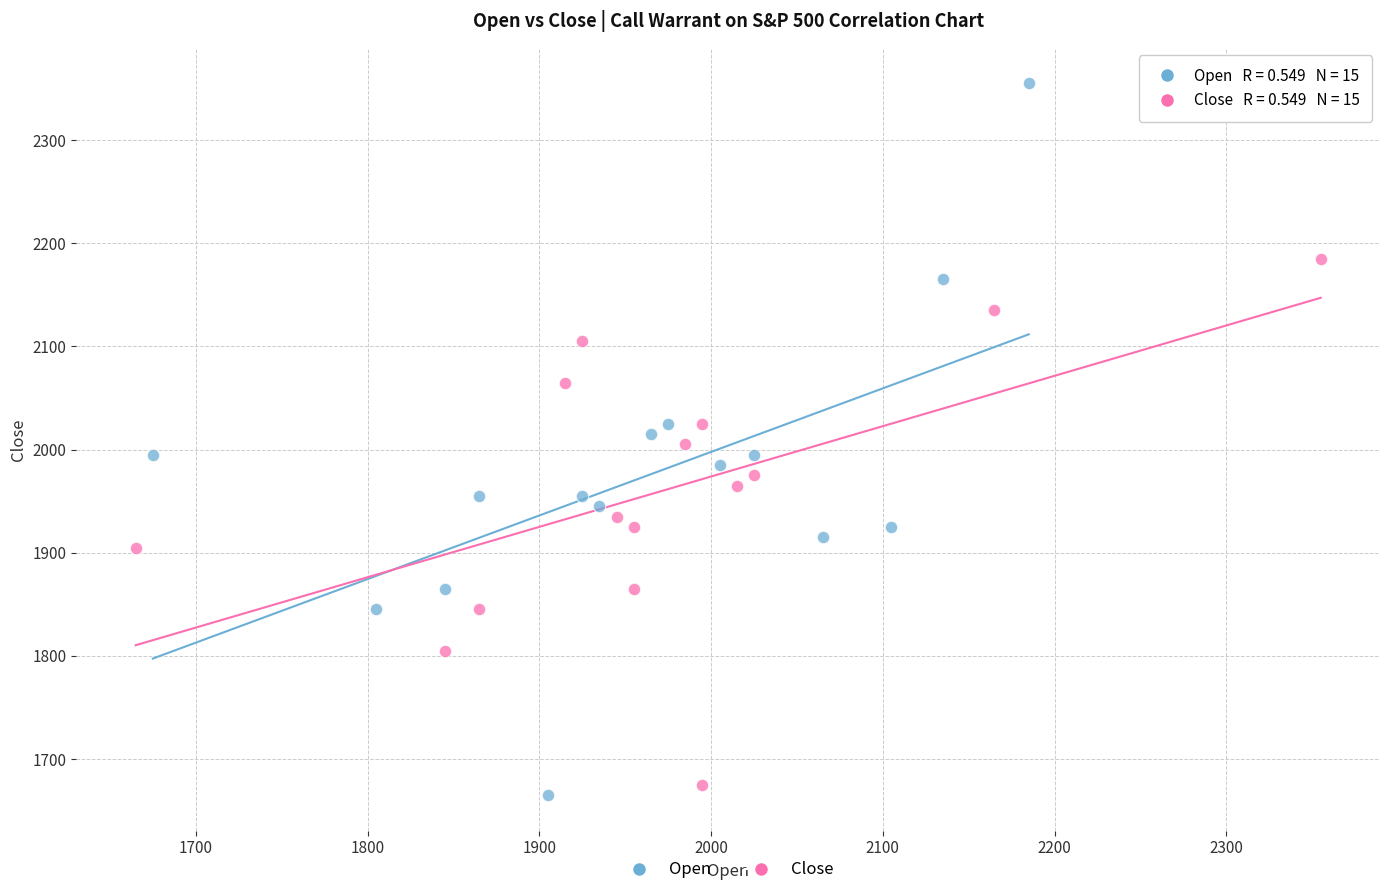

Which series has the widest spread of Y values?

Open